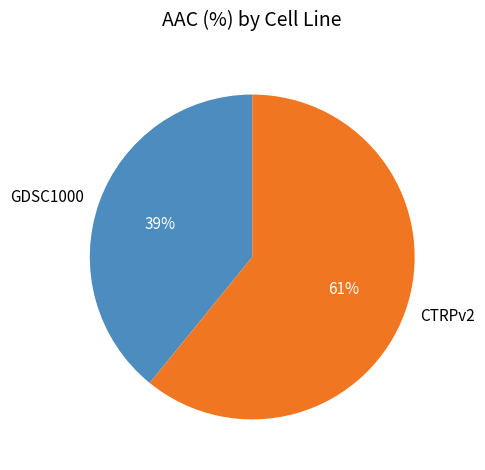

To the nearest percent, what percentage of the pie is CTRPv2?

61%